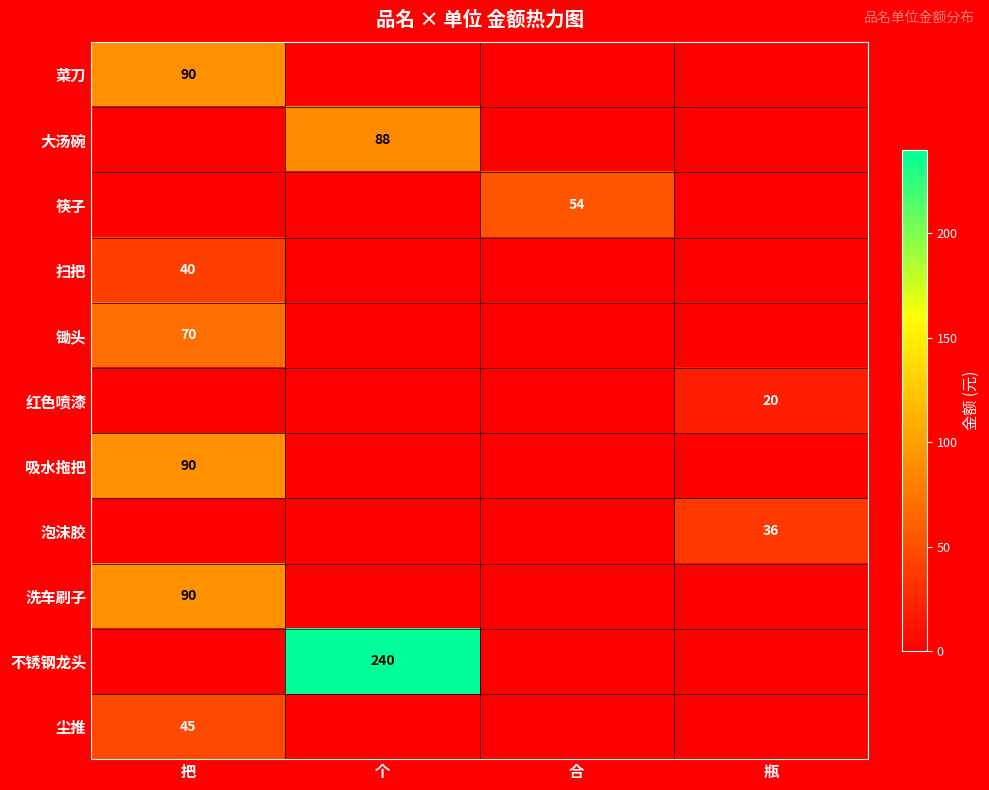

True or false: 红色喷漆 has a value of 36 at 瓶.

False